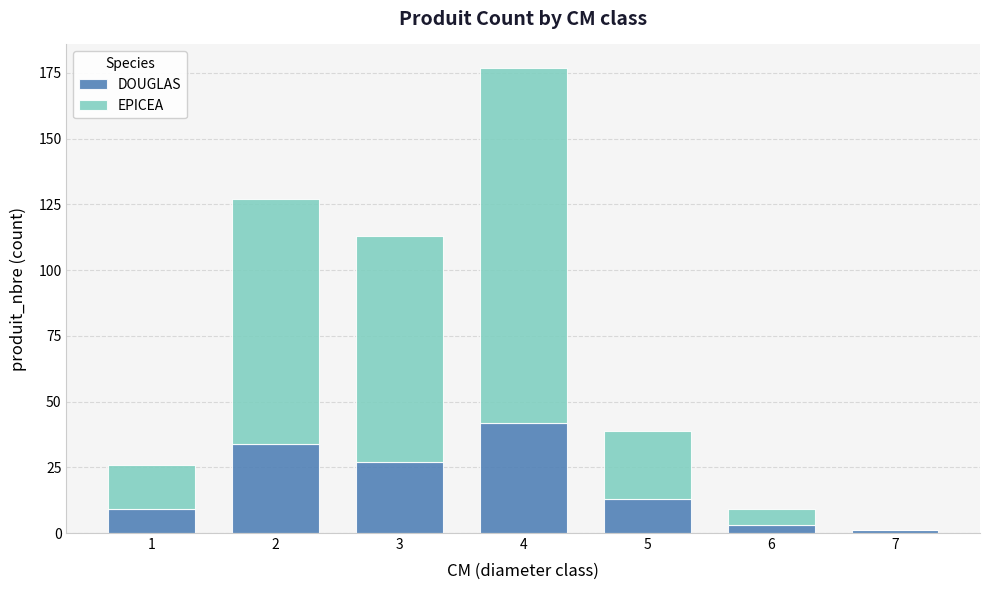

Reading left to right, transcribe the values for DOUGLAS.

1=9	2=34	3=27	4=42	5=13	6=3	7=1